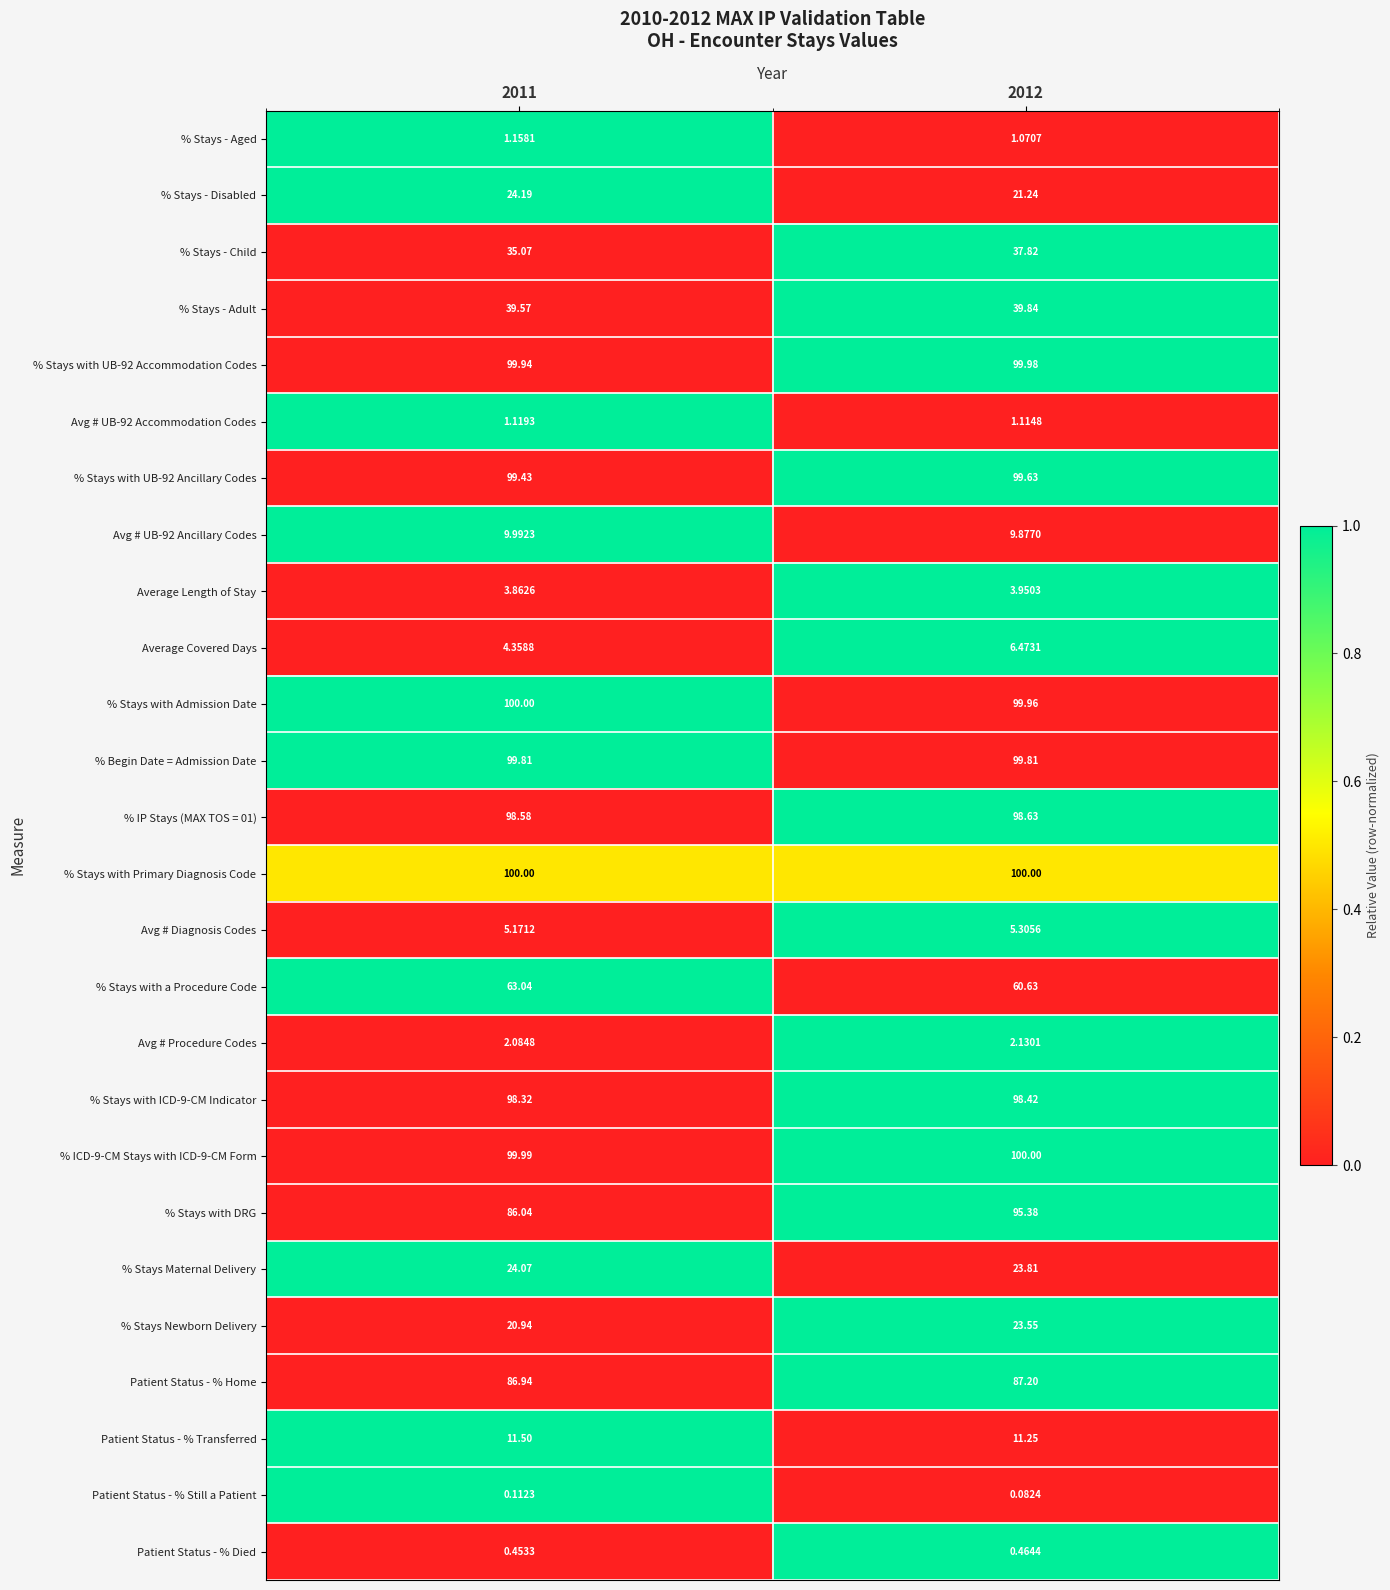

Which series changed the most between 2011 and 2012?

% Stays with DRG